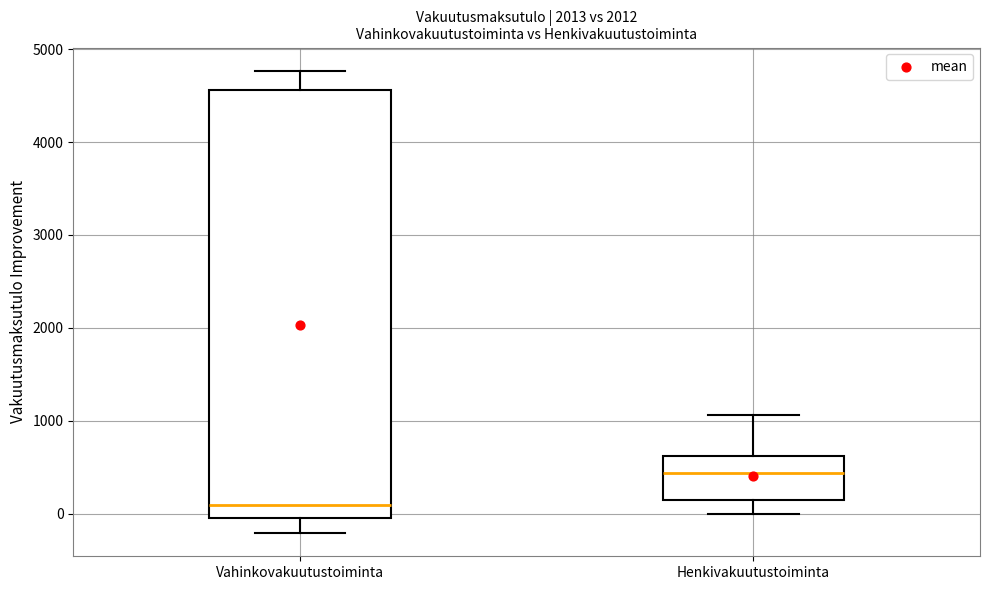

Reading left to right, read every box against the y-axis: the position of its median line, the range the box covers, and the ends of its whiskers. The values are not printed on the chart, so give them approximately, as read against the axis.

Vahinkovakuutustoiminta: median 100, box 0 to 4600, whiskers -200 to 4800
Henkivakuutustoiminta: median 400, box 200 to 600, whiskers 0 to 1100